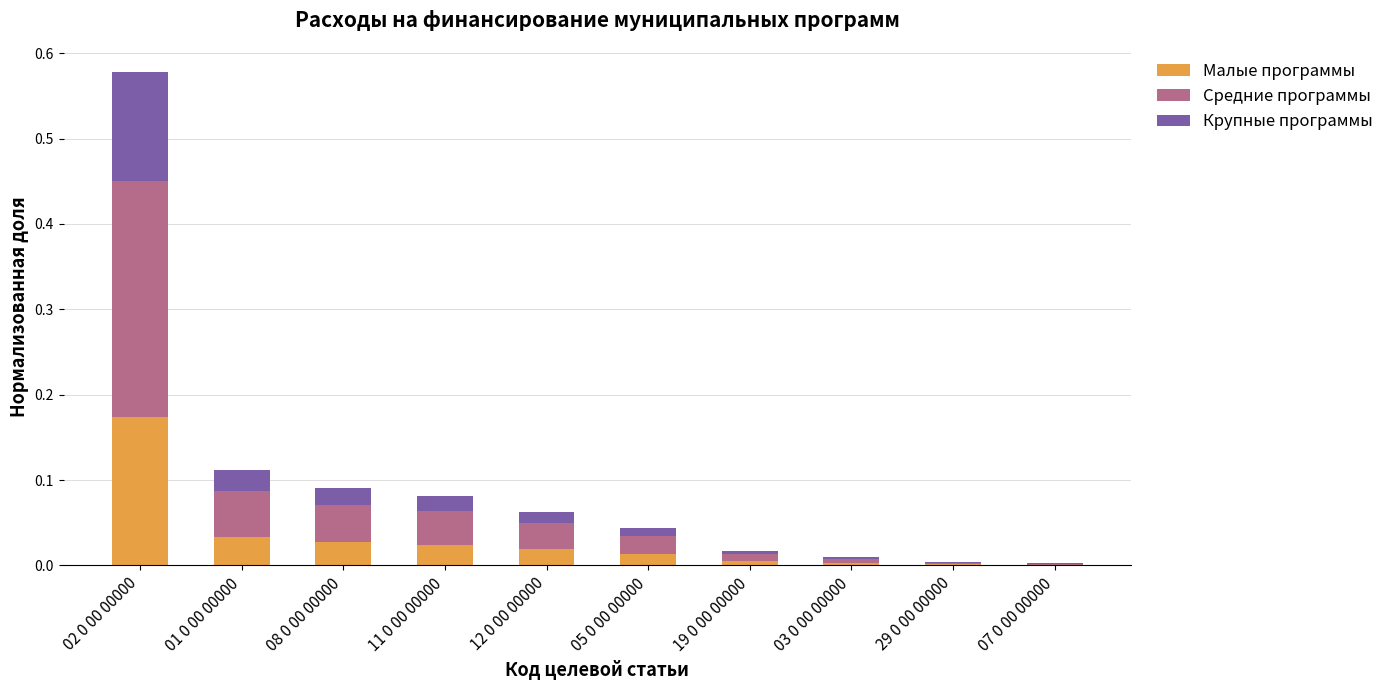

True or false: Малые программы has a value of 0.0 at 05 0 00 00000.

True